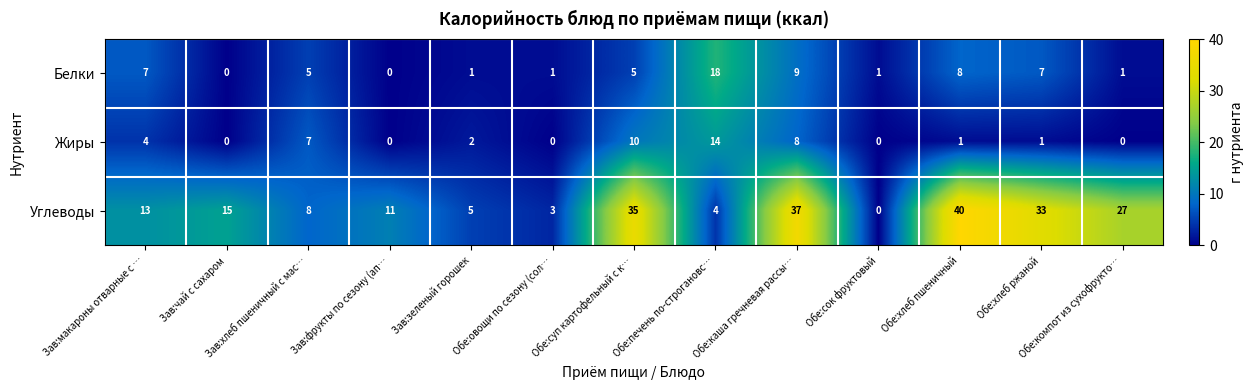

Rank the series at Зав:хлеб пшеничный с мас… from highest to lowest value.

Углеводы, Жиры, Белки